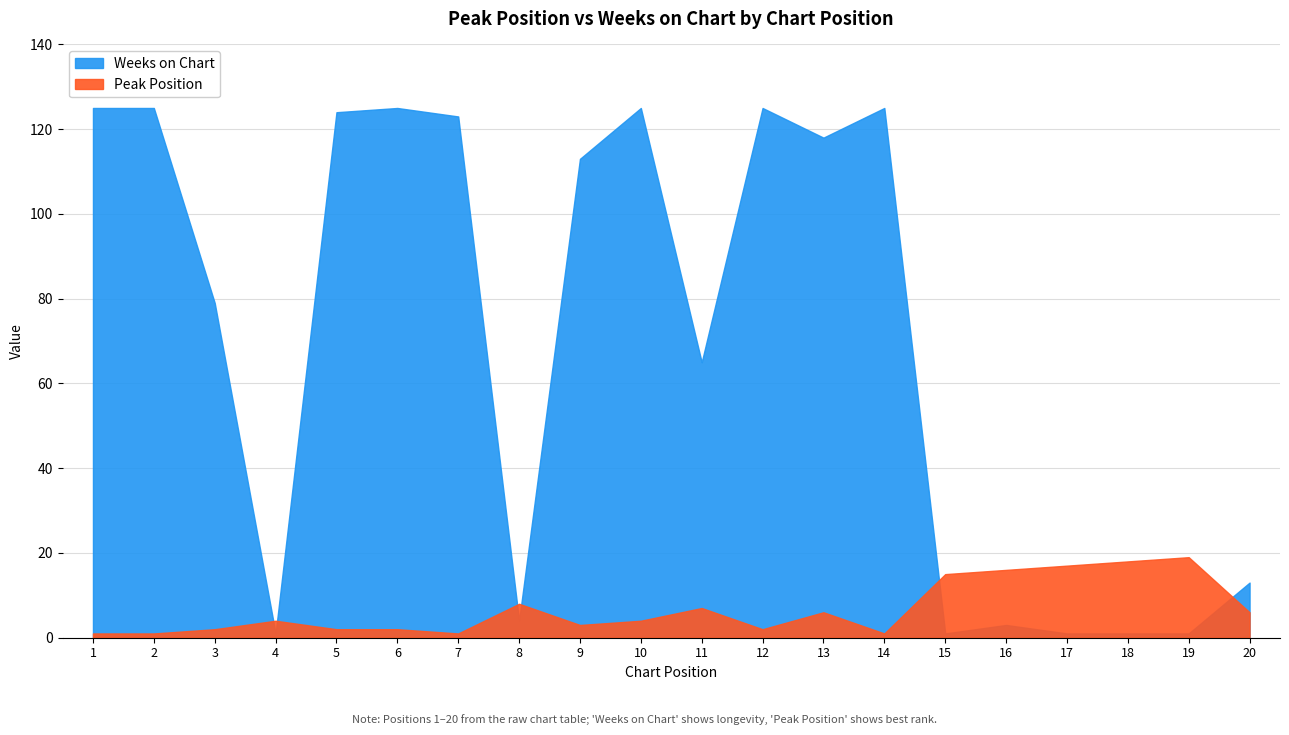

List the series in order of their overall mean, highest first.

Weeks on Chart, Peak Position